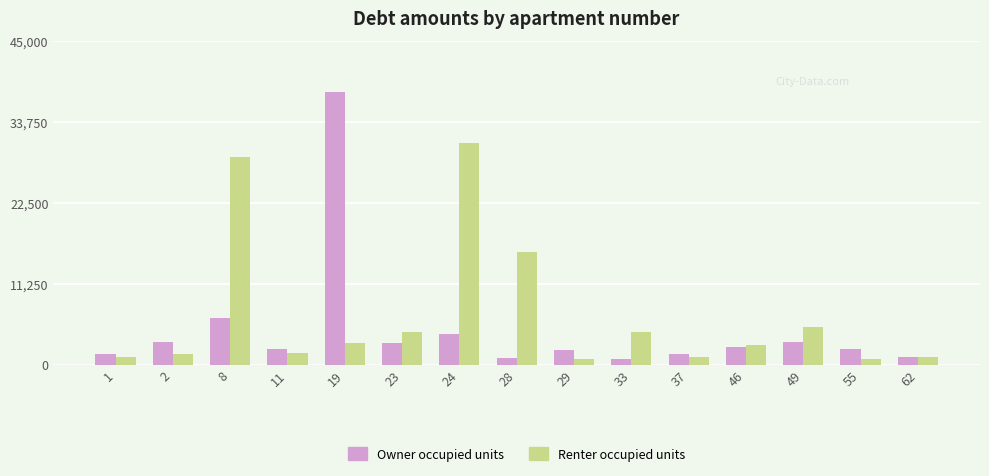

Which series has the largest range (max minus min)?

Owner occupied units